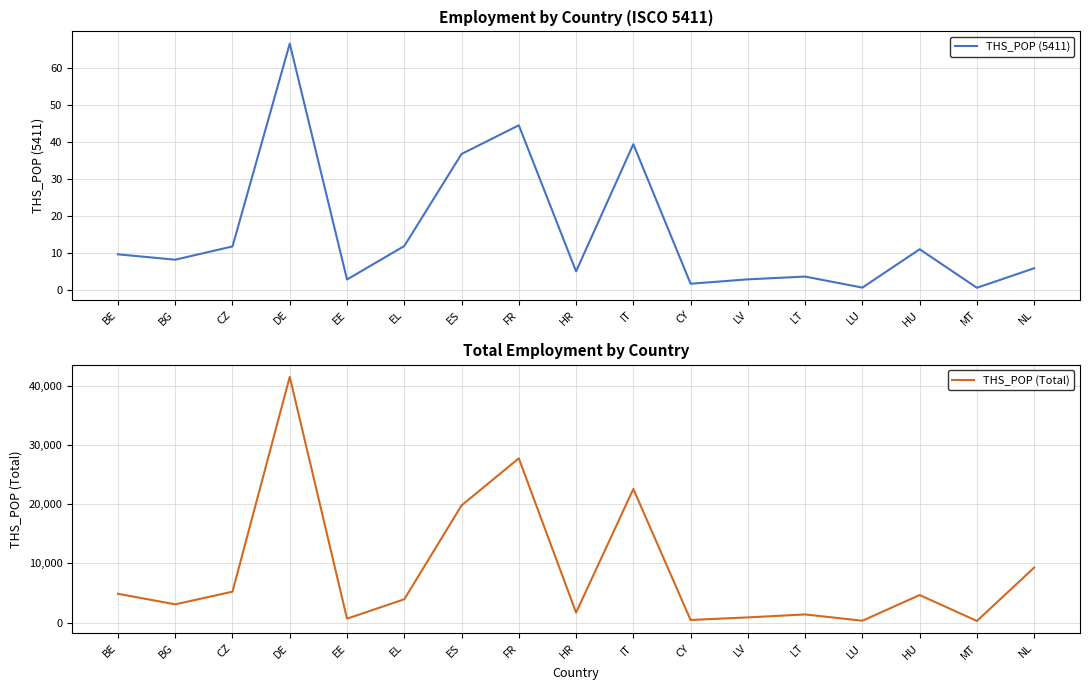

What is the sum of all THS_POP (Total) values?

148127.8